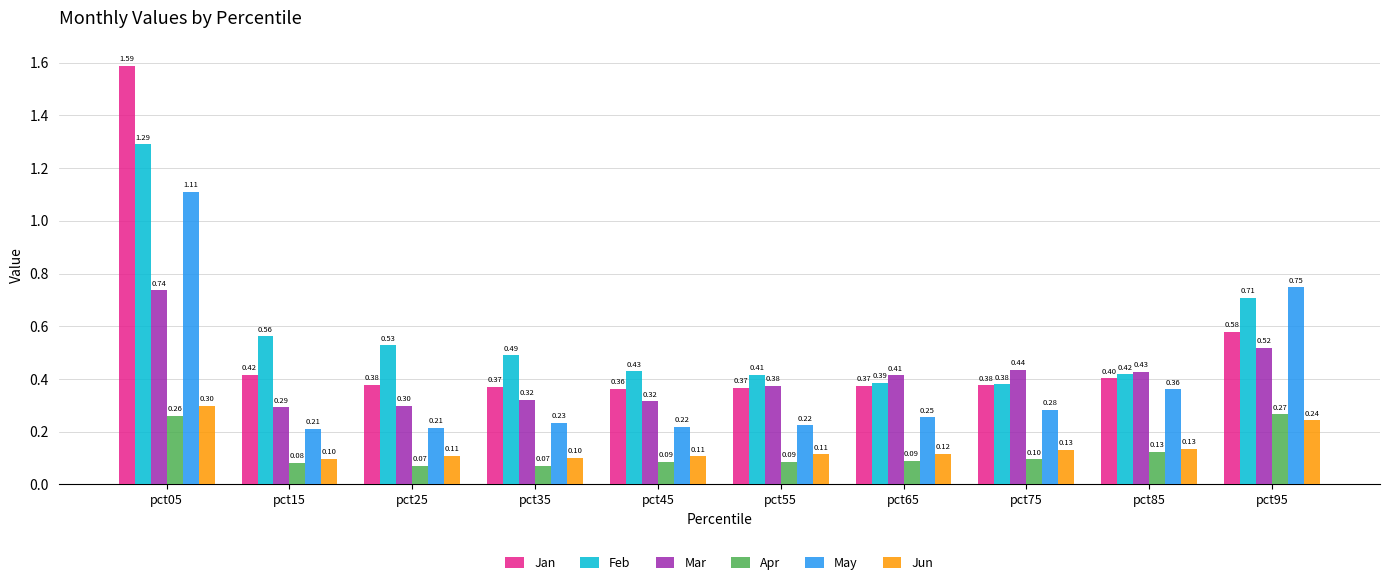

Are the bars grouped side by side (vs. stacked)?

Yes